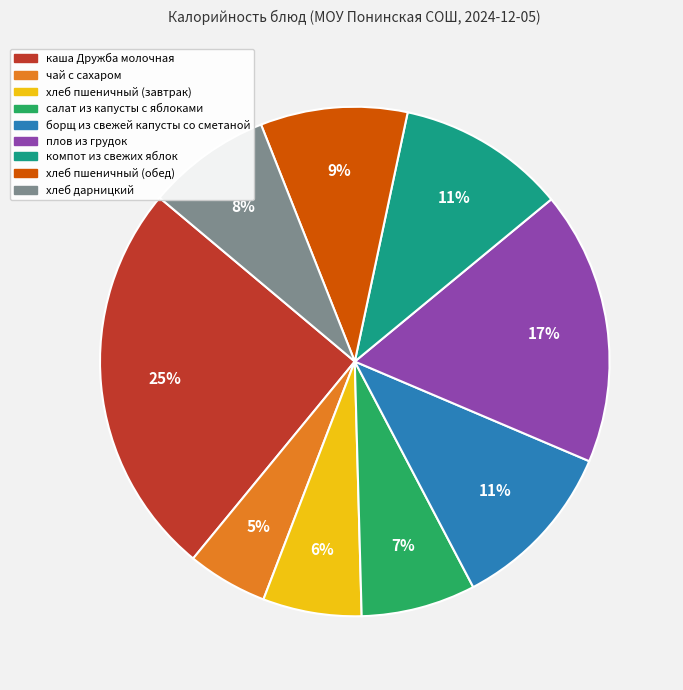

How many slices are in this pie chart?

9